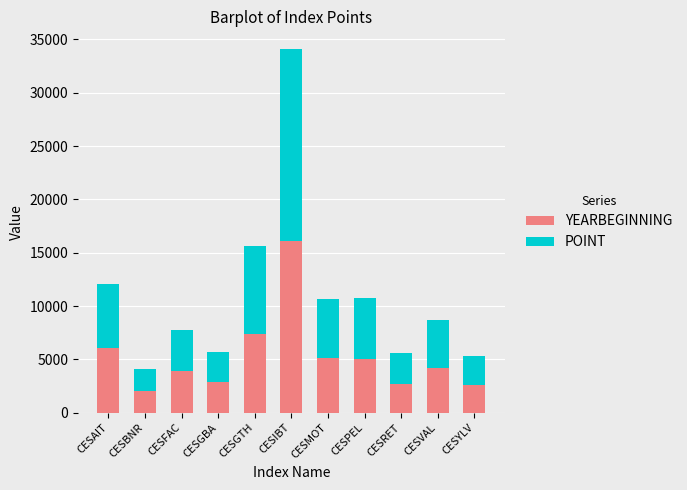

Which category has the highest value in the YEARBEGINNING series?

CESIBT